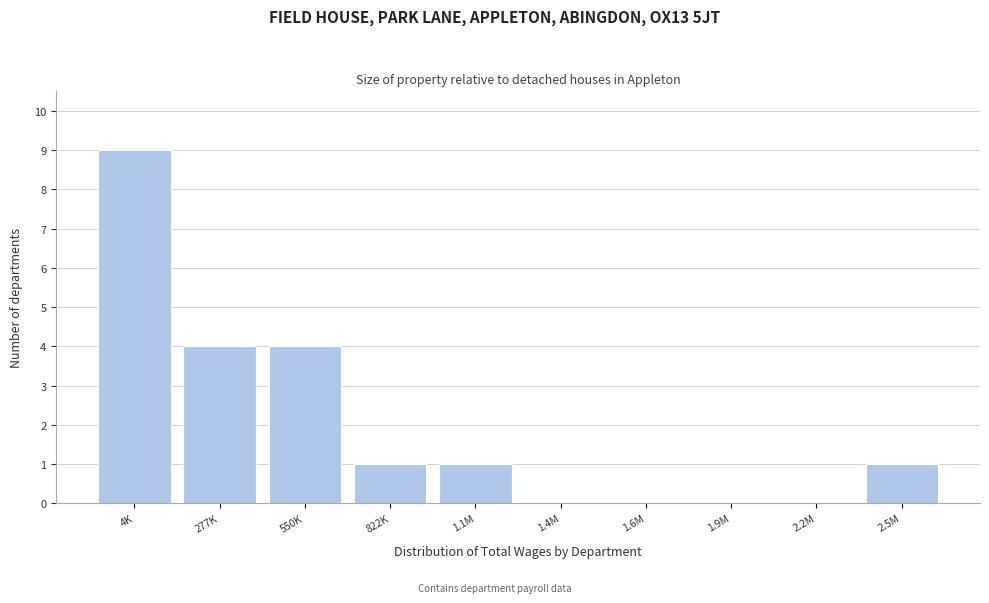

Reading right to left, transcribe all the data shown in this chart.

2.5M=1	2.2M=0	1.9M=0	1.6M=0	1.4M=0	1.1M=1	822K=1	550K=4	277K=4	4K=9